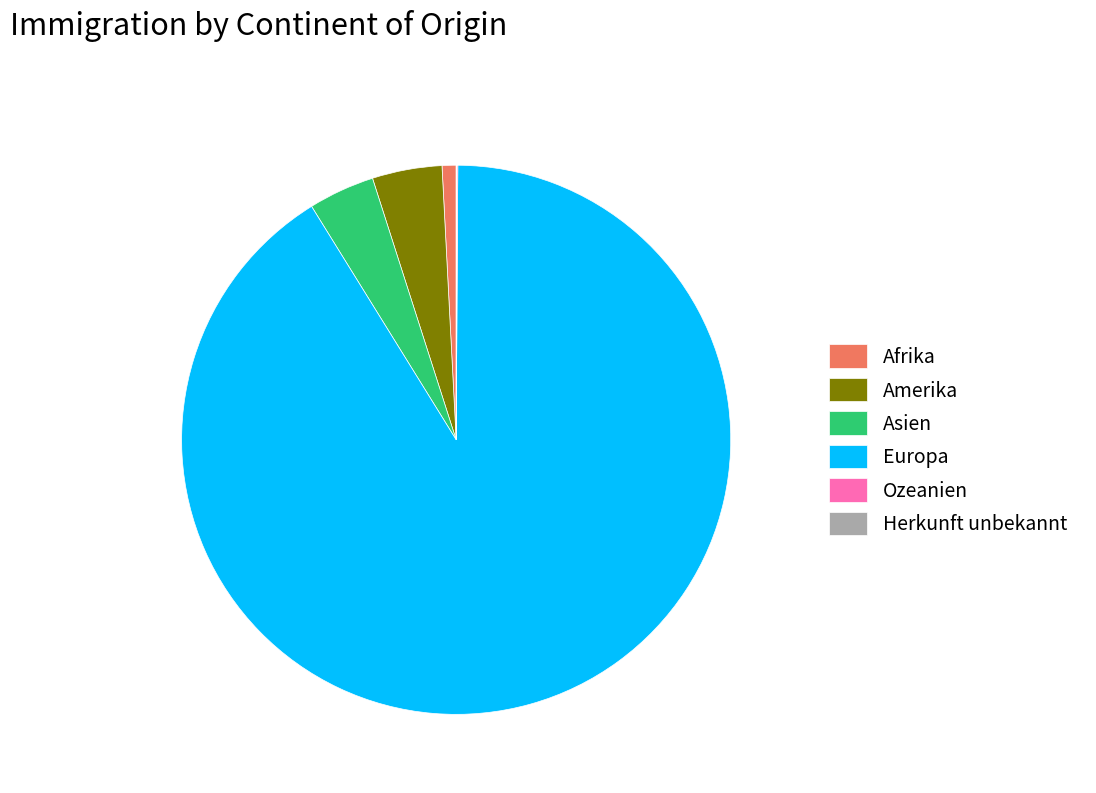

Which category has the biggest portion of the pie?

Europa